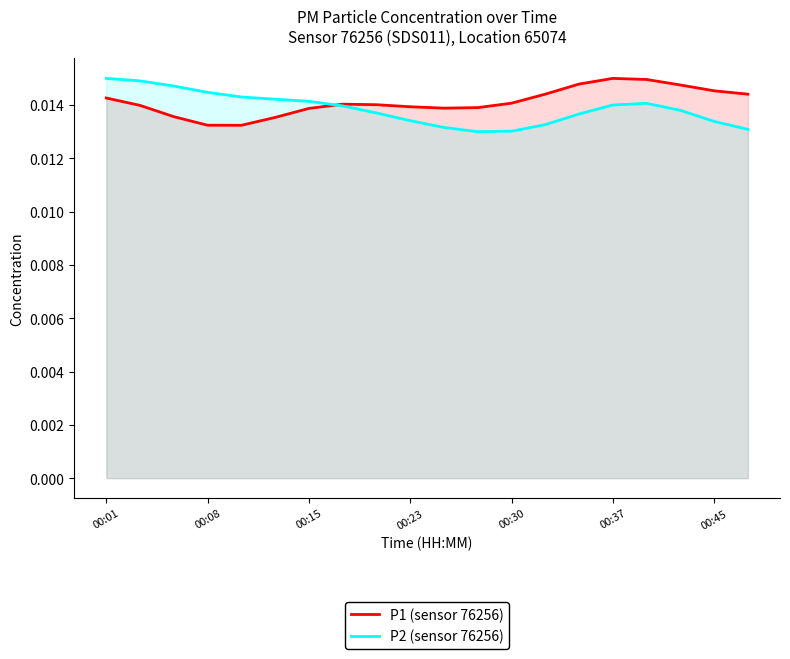

How many intersections are there between P2 (sensor 76256) and P1 (sensor 76256)?

1